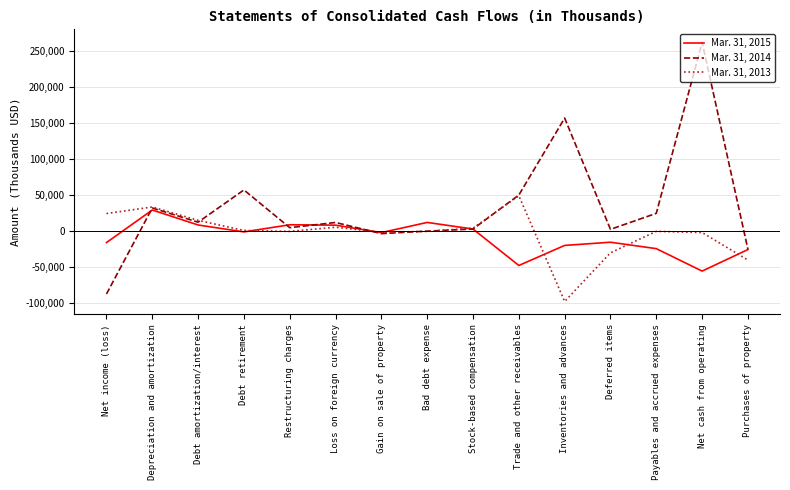

Rank the series by their average value, from highest to lowest.

Mar. 31, 2014, Mar. 31, 2013, Mar. 31, 2015